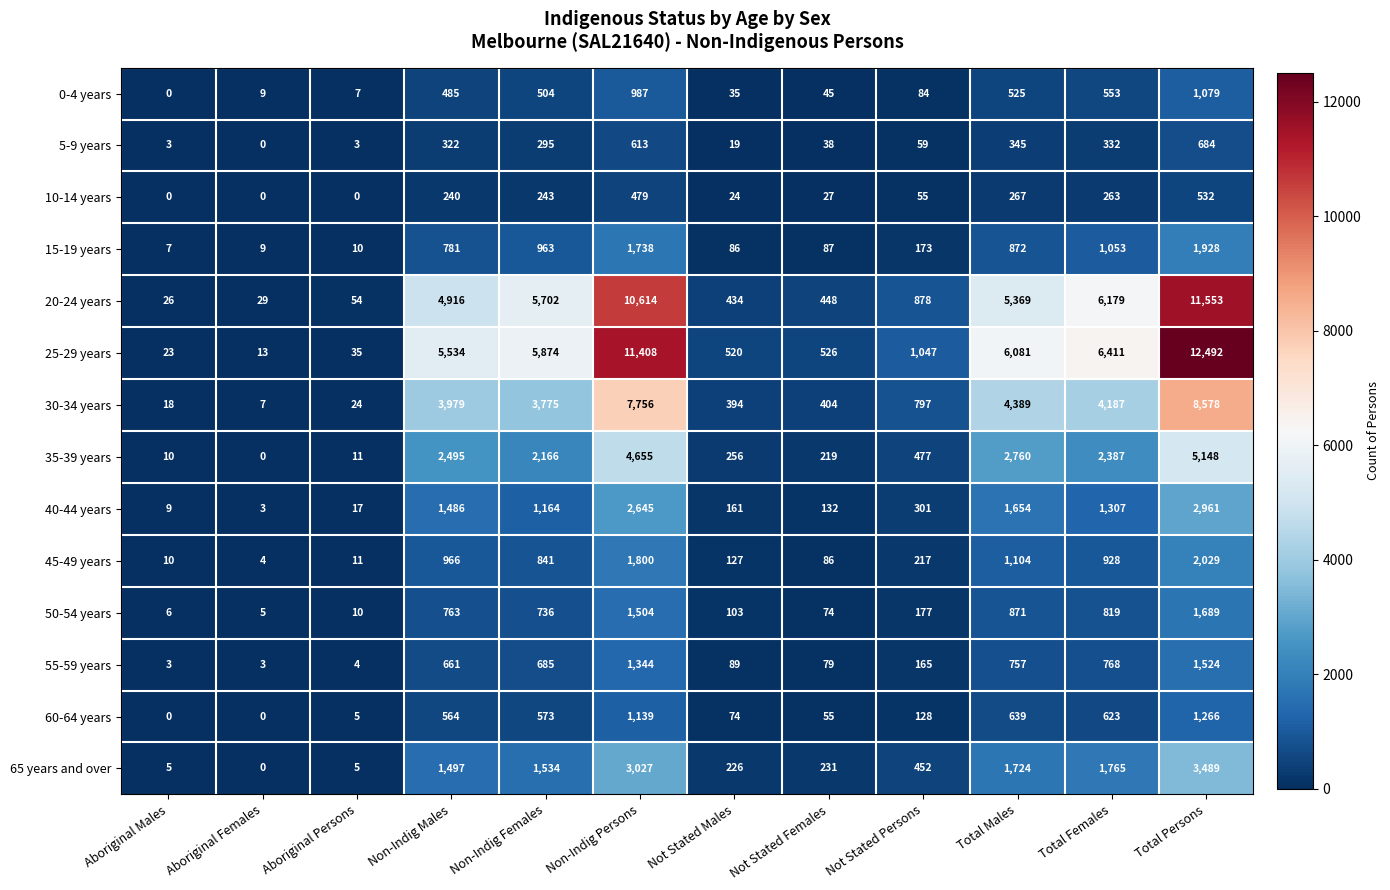

What is the total value across all series at Aboriginal Persons?

196